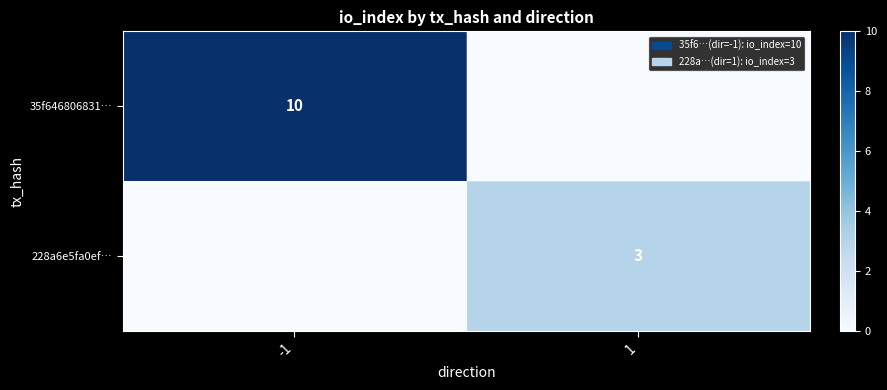

The value of 35f646806831… at -1 is 17. True or false?

False